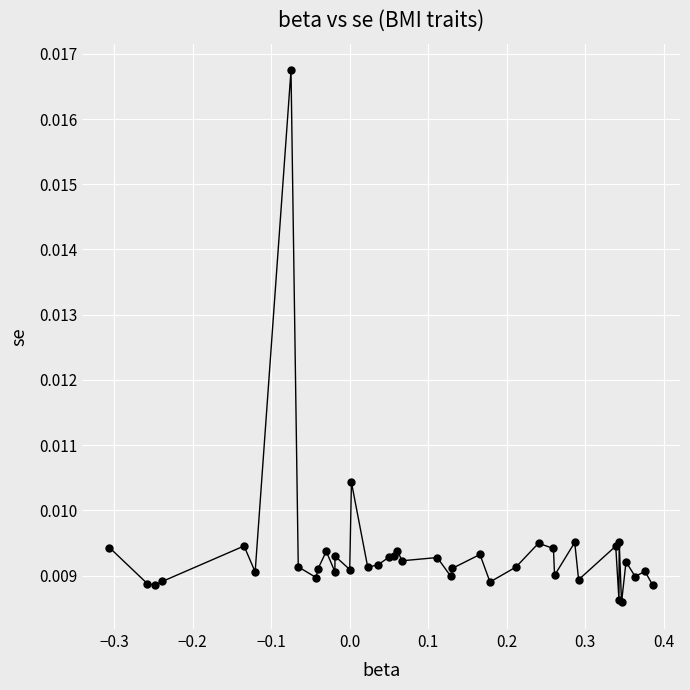

True or false: the data has more than 2 interior local peaks.

True